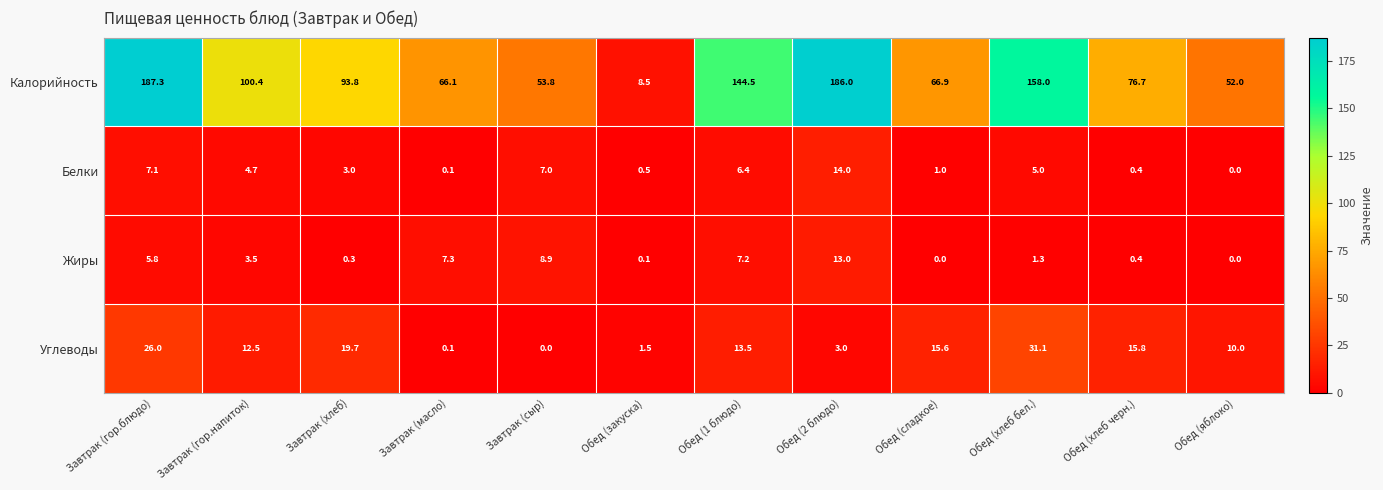

What is the difference between the Калорийность values at Обед (сладкое) and Завтрак (хлеб)?

26.9